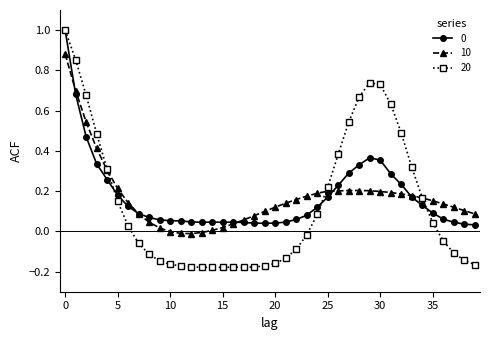

Which series has the largest range (max minus min)?

20